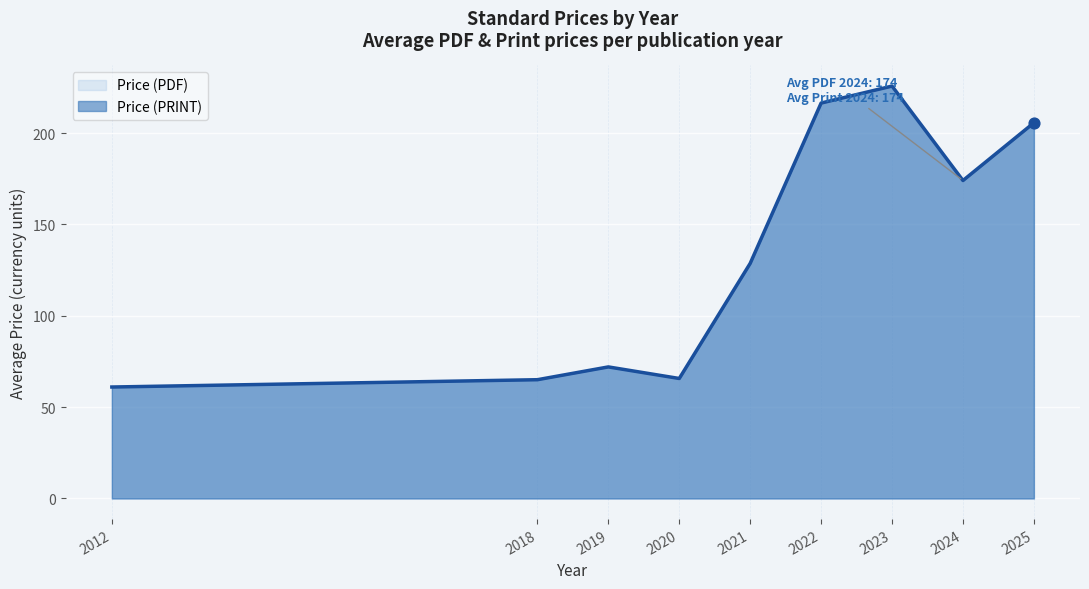

At which label is the value closest to 143?

2021